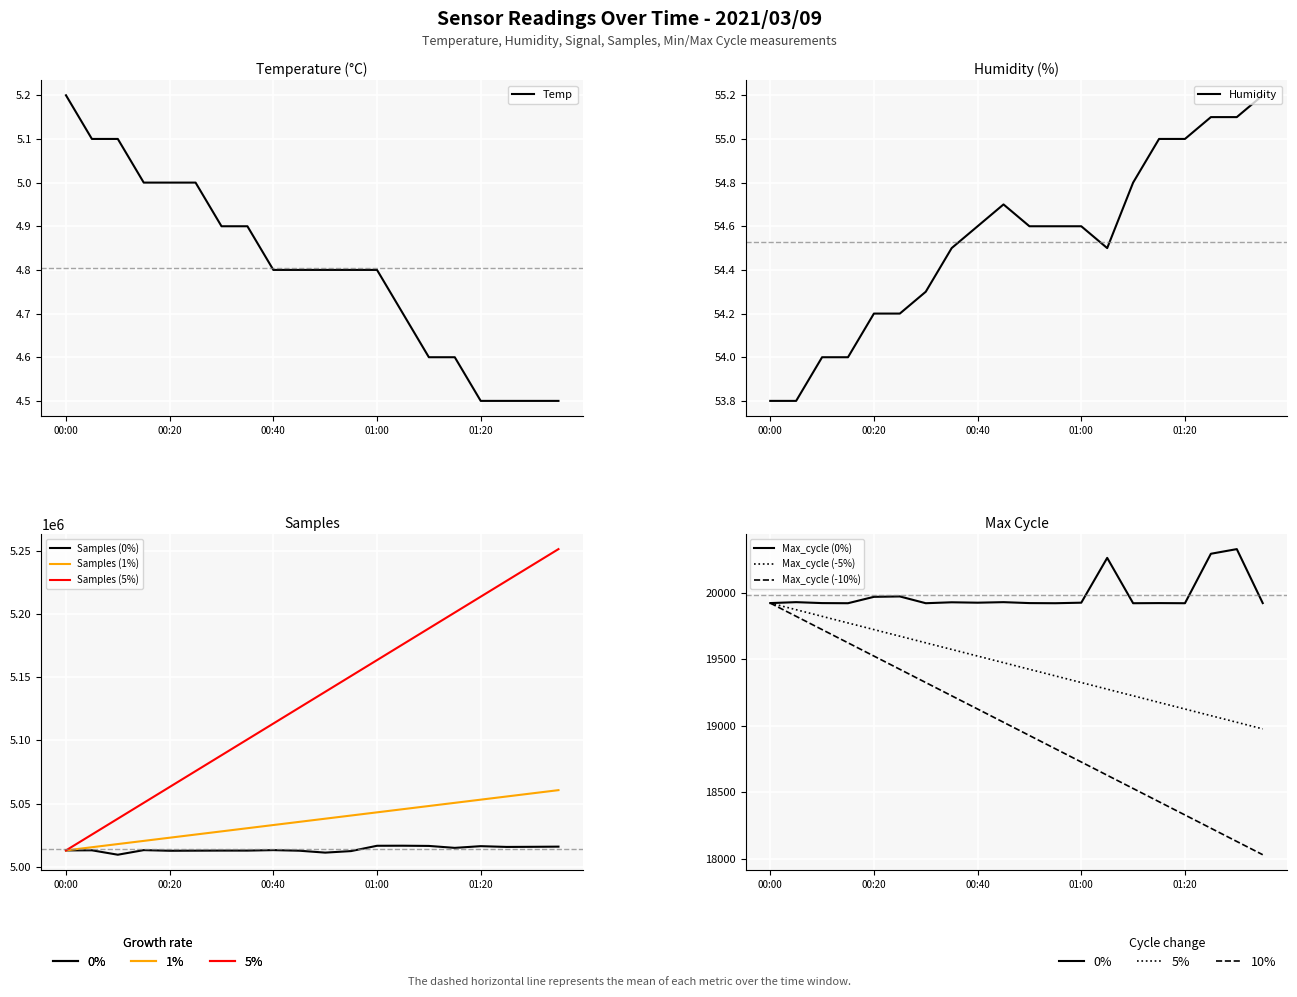

What is the label of the 15th point from the right?

Max_cycle